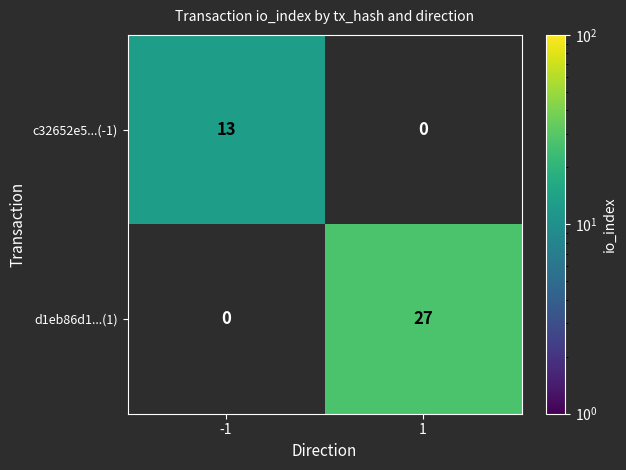

Between 1 and -1, which is larger?

-1